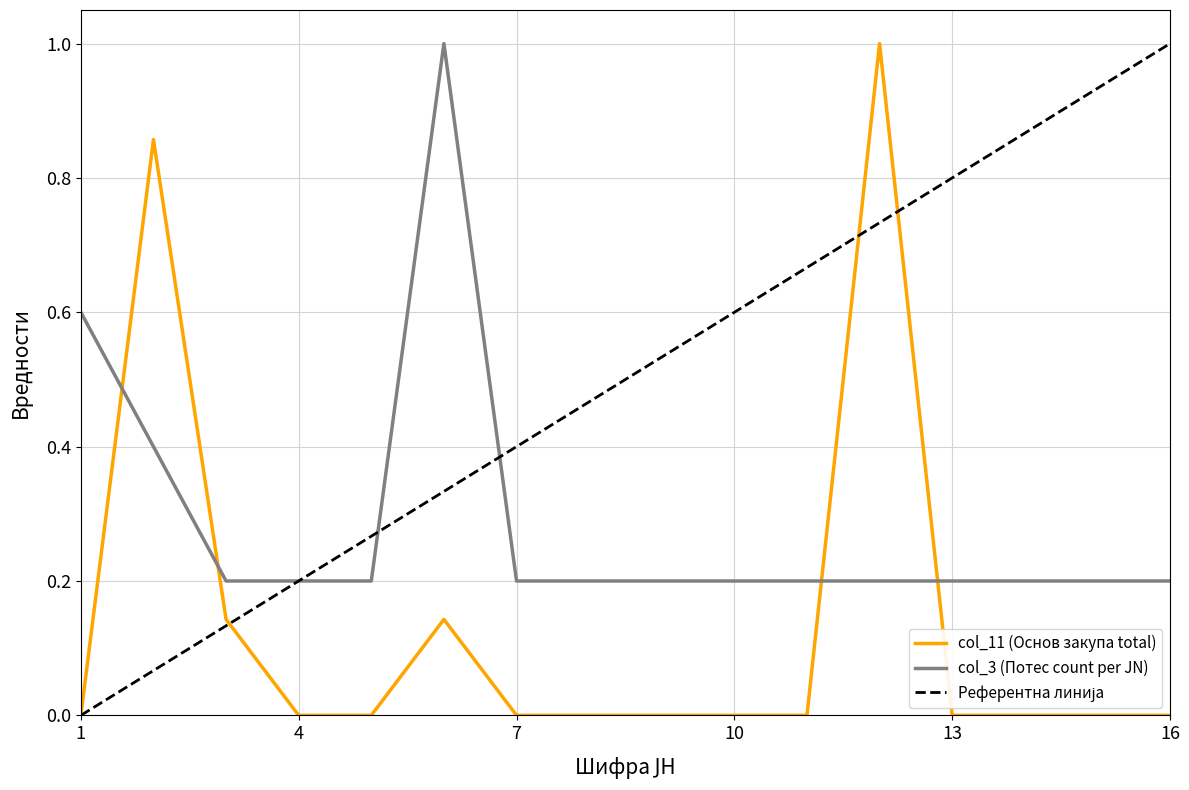

The col_11 (Основ закупа total) series shows 0.0 at 1. True or false?

True